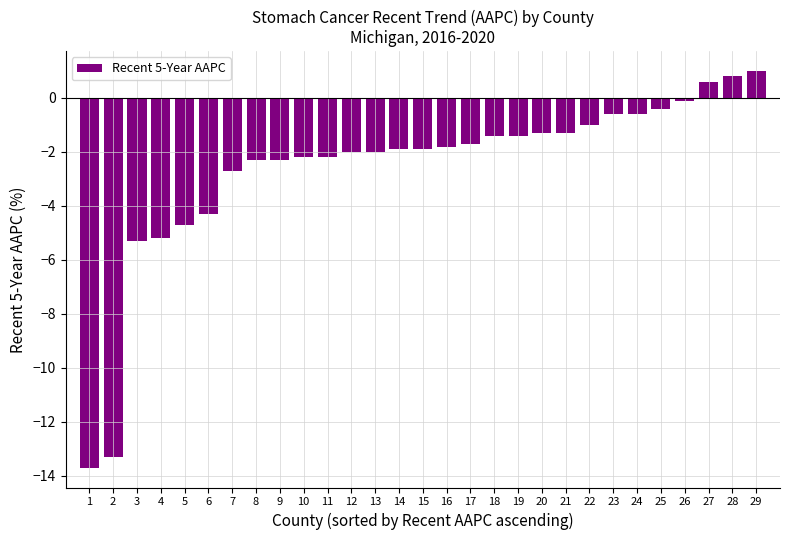

The value at 1 is -13.7. True or false?

True